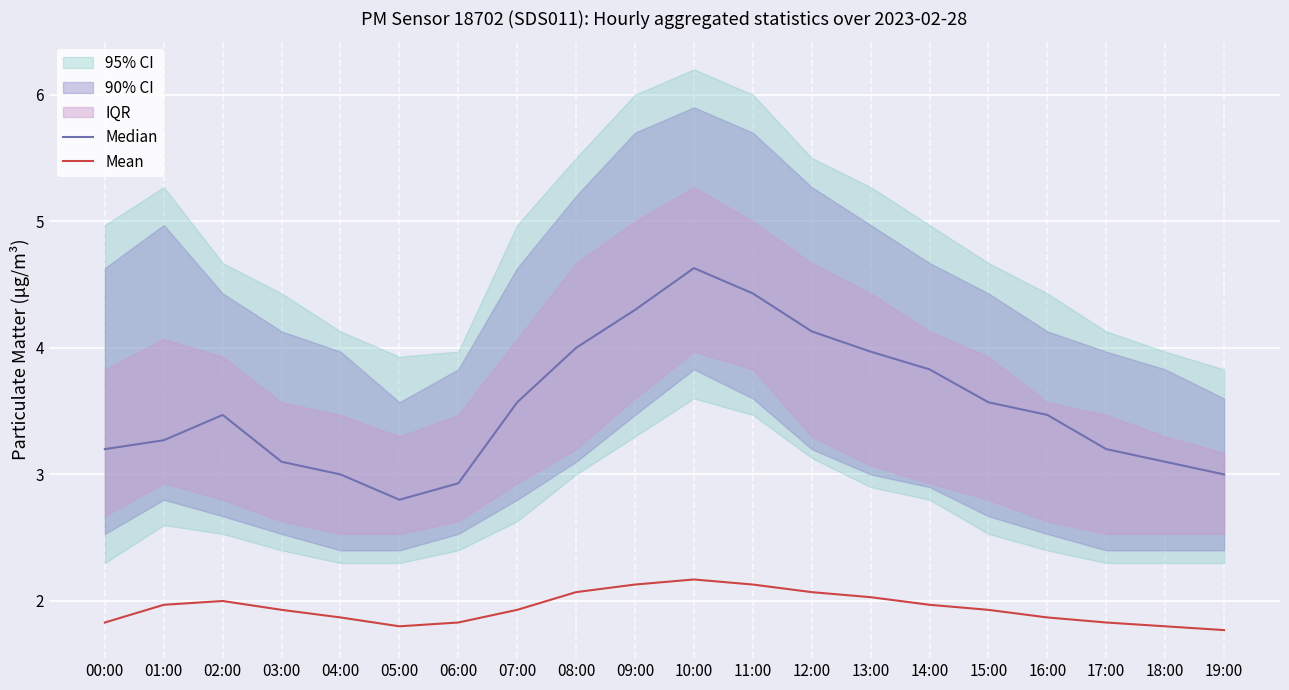

Read the Median value at 14:00.

3.8